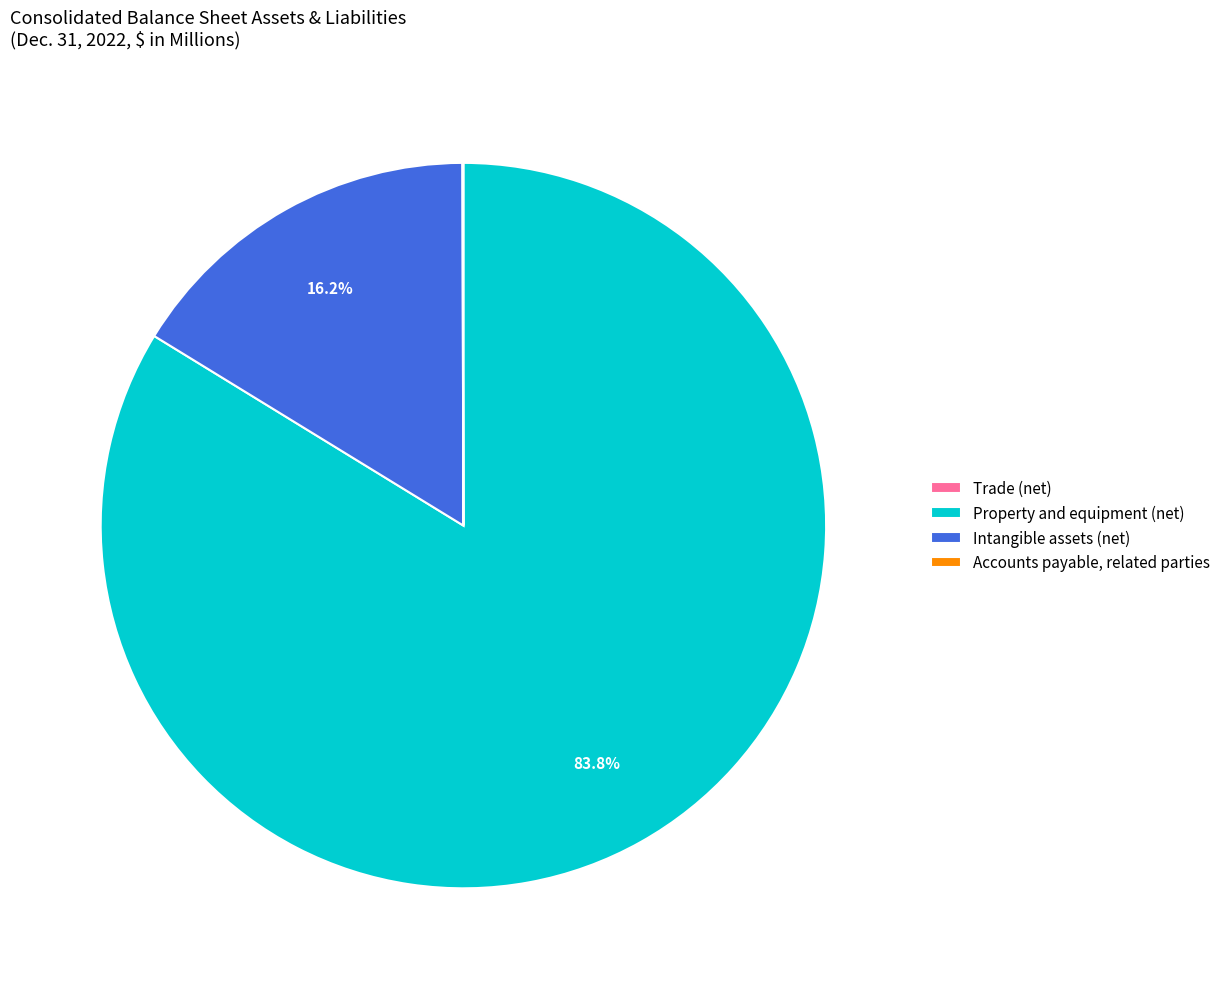

Does any single category account for the majority?

Yes